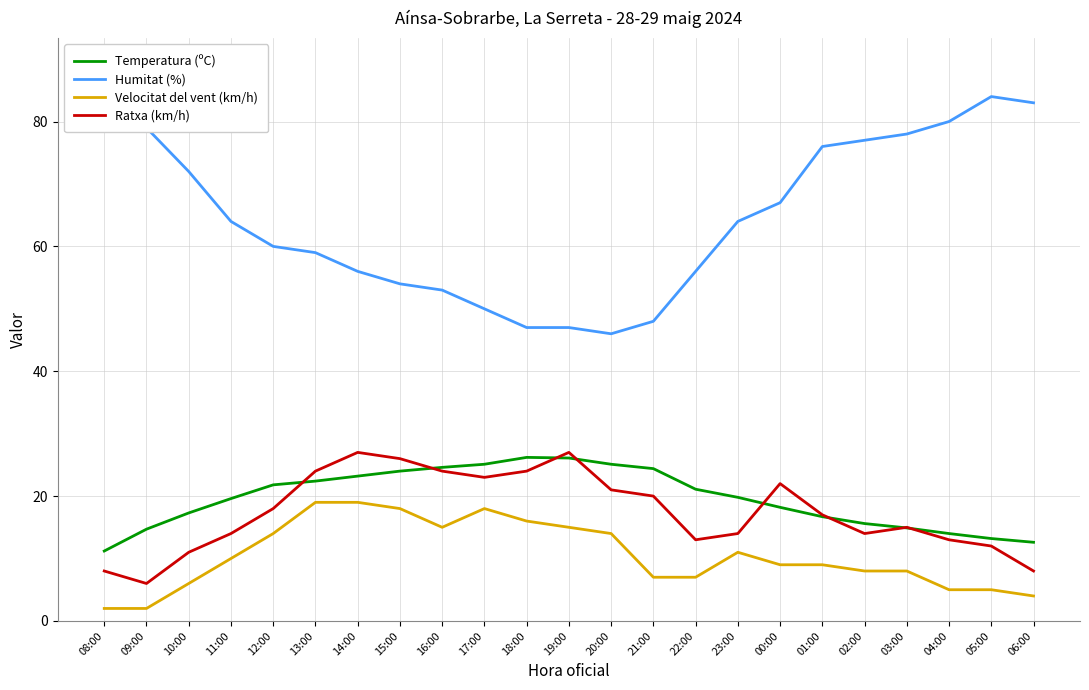

Does the chart display data point markers on the line(s)?

No